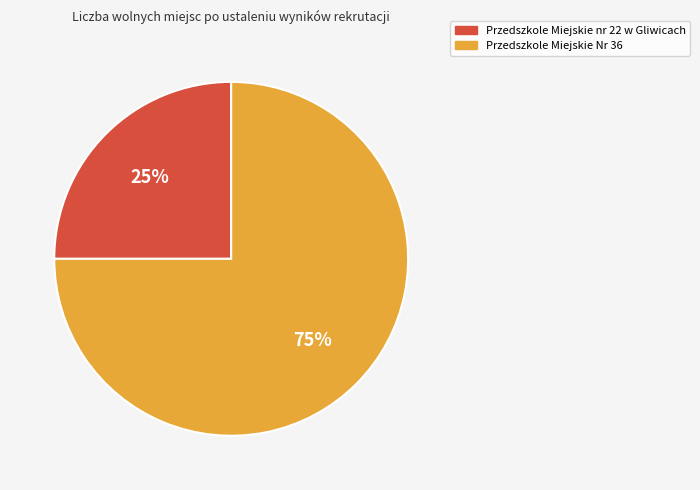

What is the ratio of the value at Przedszkole Miejskie Nr 36 to the value at Przedszkole Miejskie nr 22 w Gliwicach?

3.0